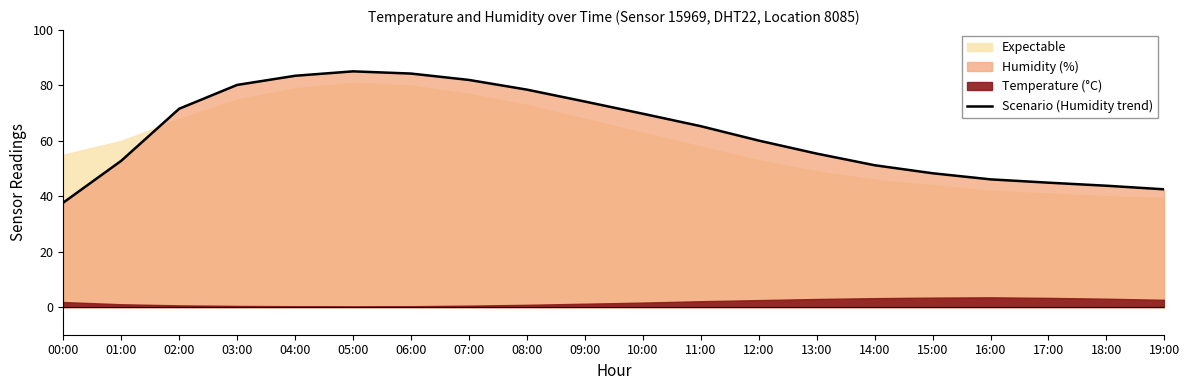

Rank the categories by value from highest to lowest.

05:00, 06:00, 04:00, 07:00, 03:00, 08:00, 09:00, 02:00, 10:00, 11:00, 12:00, 13:00, 01:00, 14:00, 15:00, 16:00, 17:00, 18:00, 19:00, 00:00